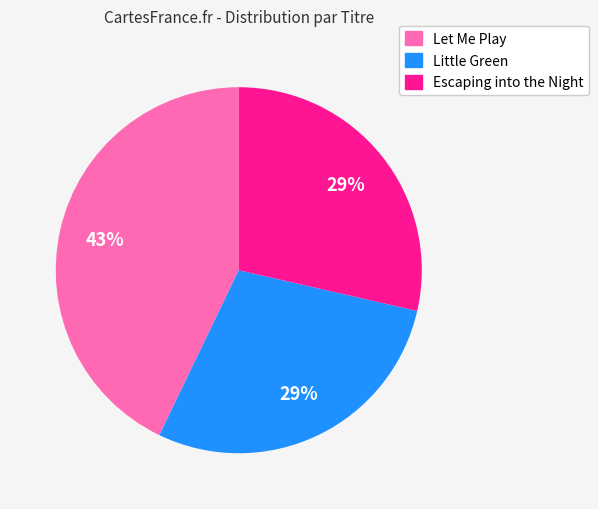

To the nearest percent, what portion does Little Green represent?

29%